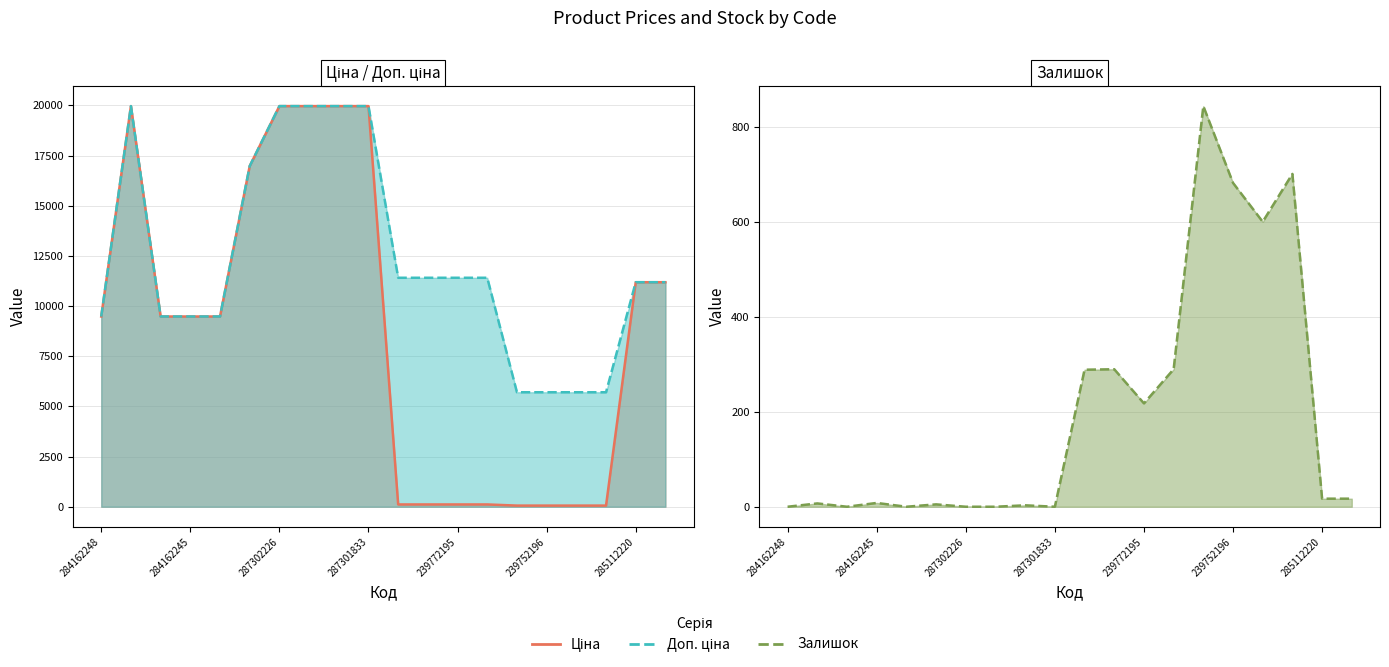

Which series has the largest total across all categories?

Доп. ціна